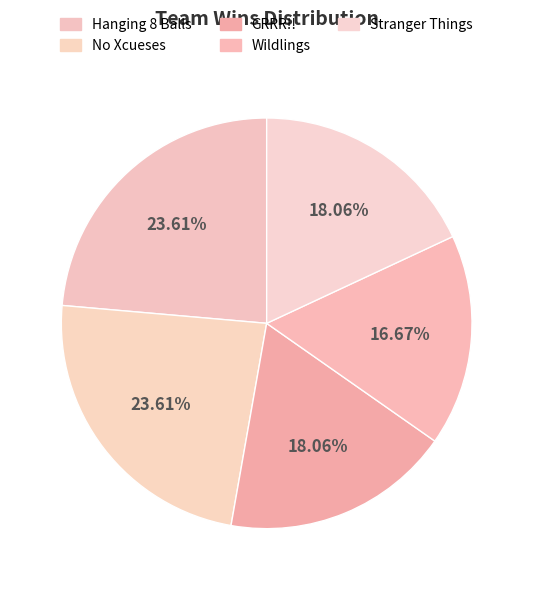

Which slice is the largest?

Hanging 8 Balls